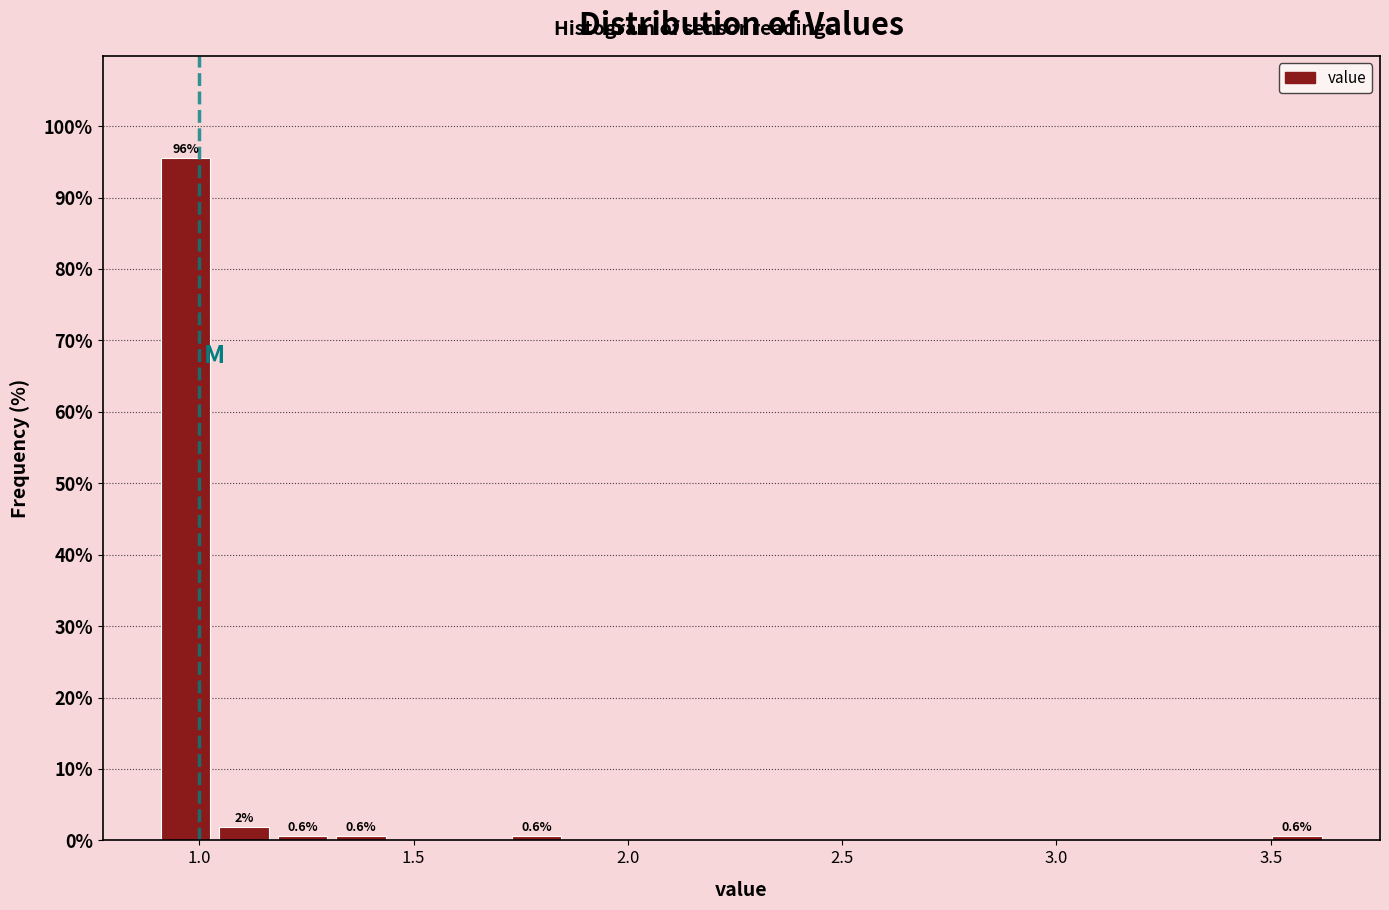

Read against the x-axis, roughly where is the centre of the tallest bar?

0.95